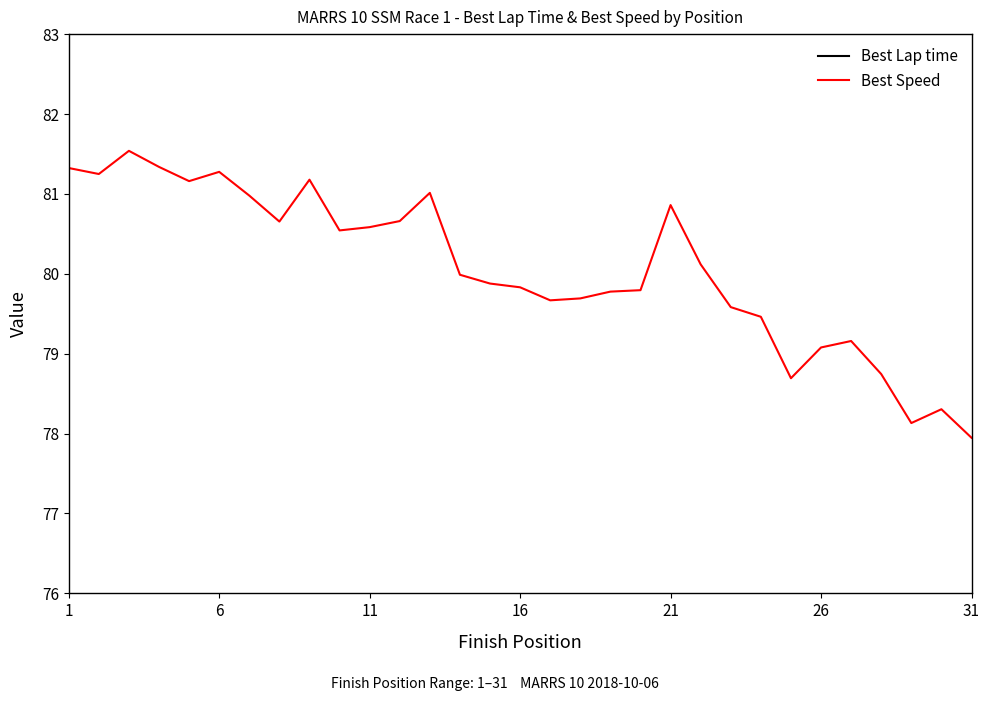

At how many categories does at least one series exceed 84?

31